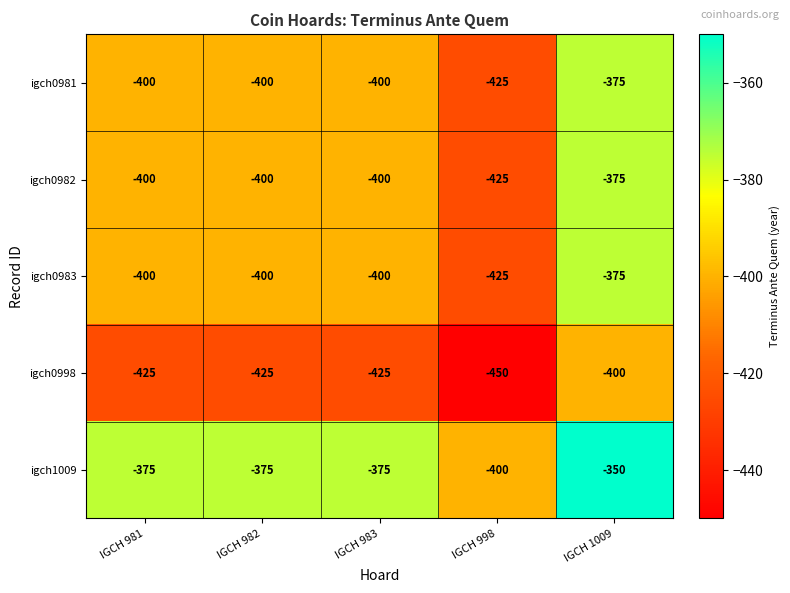

What is the spread (max minus min) of values at IGCH 982?

50